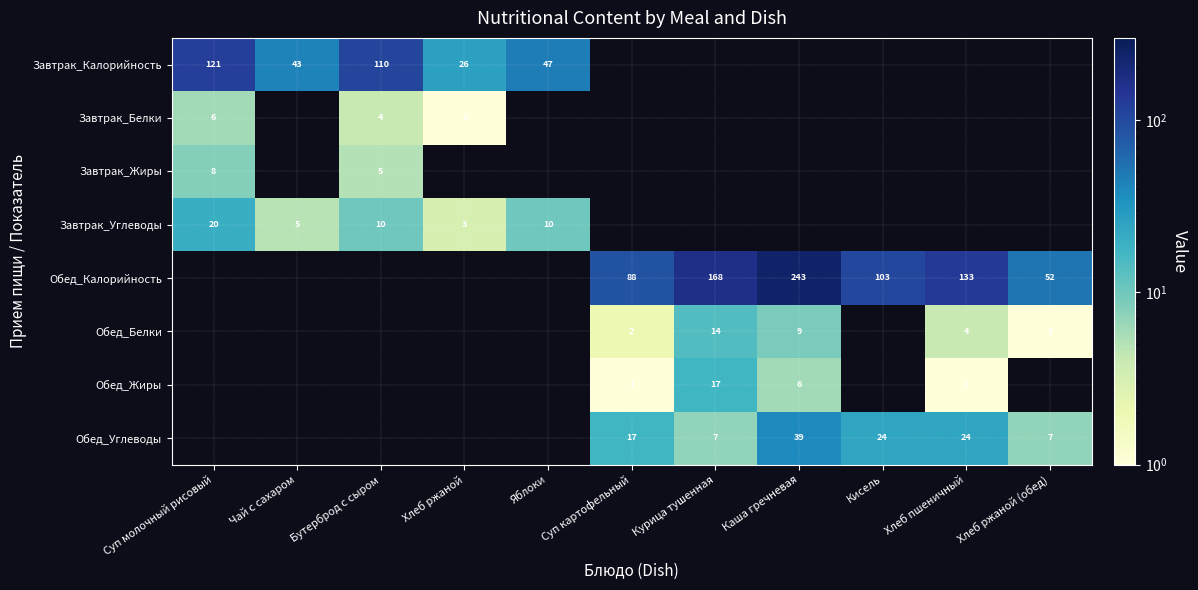

Is the value of Завтрак_Углеводы at Суп молочный рисовый greater than the value of Завтрак_Белки at Суп молочный рисовый?

Yes